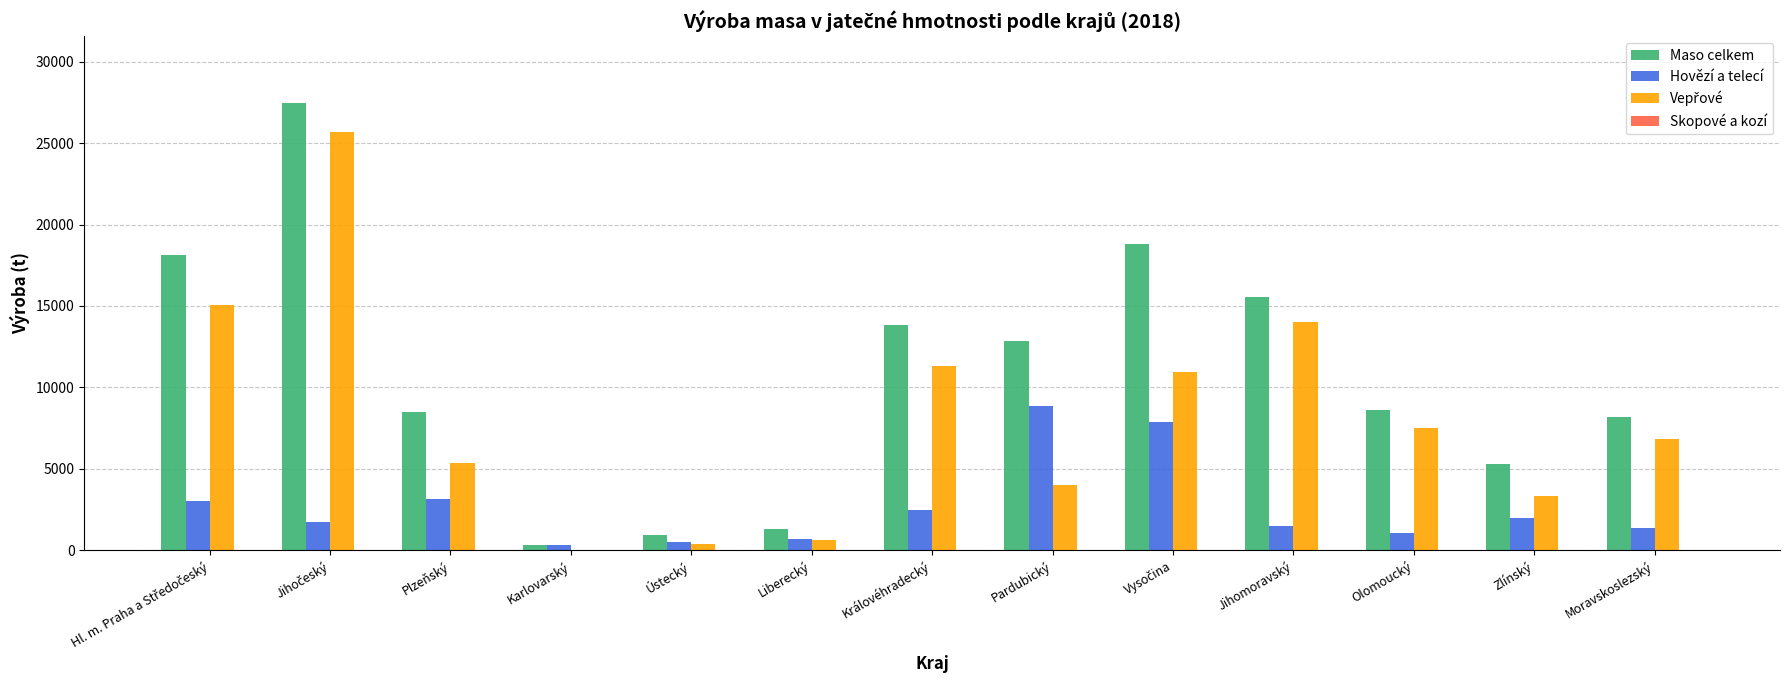

At which label is Hovězí a telecí closest to 4566?

Plzeňský